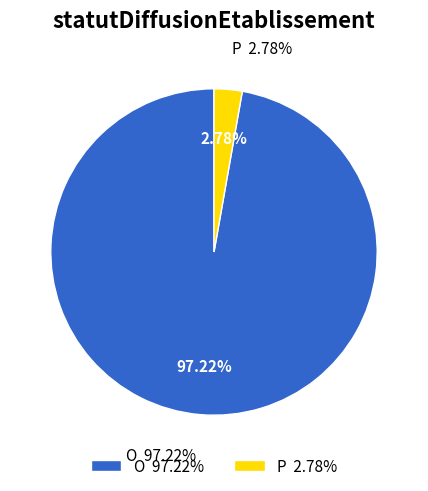

Combined, do O and P account for over 50%?

Yes